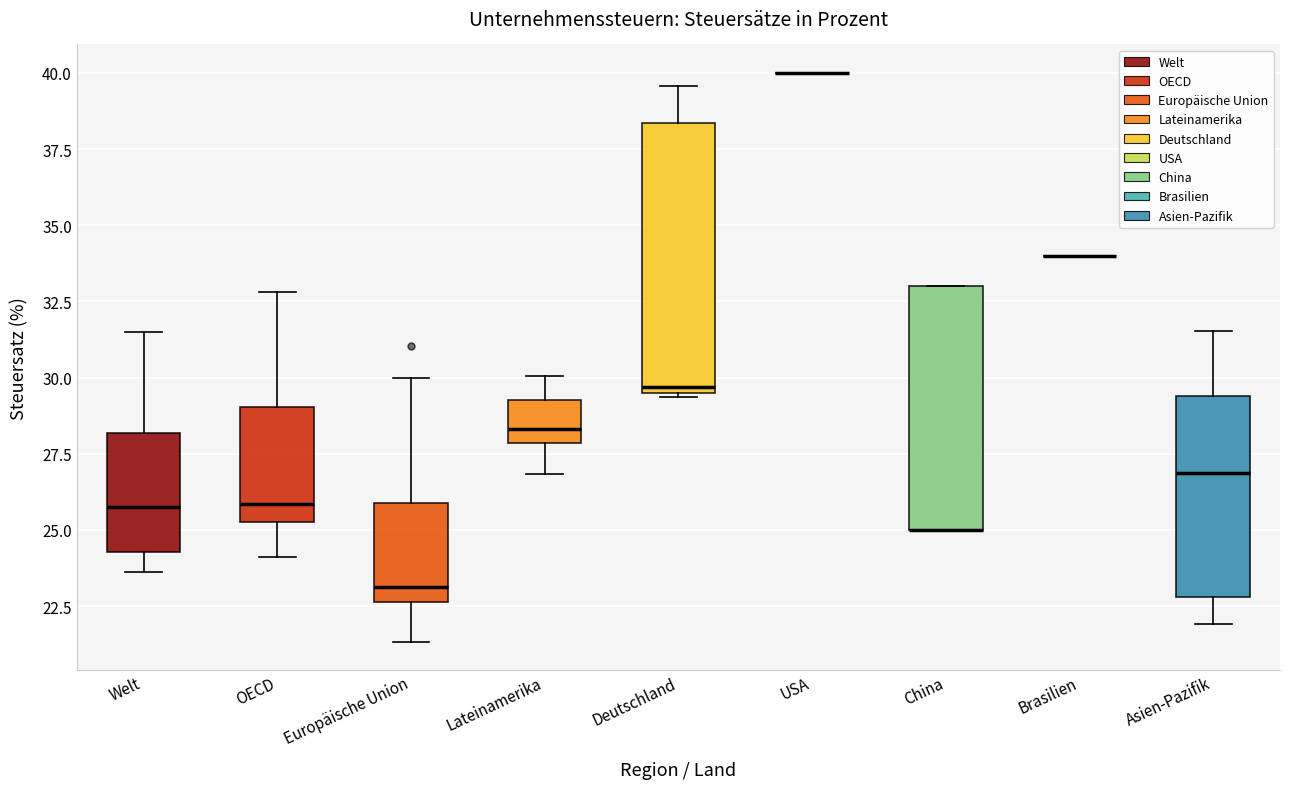

Reading left to right, transcribe this box plot: for each box, give where its median line is, the range the box spans, and where its two whiskers end, as read against the y-axis. The values are not printed on the chart, so give them approximately, as read against the axis.

Welt: median 25.5, box 24.5 to 28.0, whiskers 23.5 to 31.5
OECD: median 26.0, box 25.5 to 29.0, whiskers 24.0 to 33.0
Europäische Union: median 23.0, box 22.5 to 26.0, whiskers 21.5 to 30.0
Lateinamerika: median 28.5, box 28.0 to 29.5, whiskers 27.0 to 30.0
Deutschland: median 29.5 (just above the box's lower edge), box 29.5 to 38.5, whiskers 29.5 to 39.5
USA: box collapsed to a line at 40.0, whiskers 40.0 to 40.0
China: median 25.0 (drawn on the box's lower edge), box 25.0 to 33.0, whiskers 25.0 to 33.0
Brasilien: box collapsed to a line at 34.0, whiskers 34.0 to 34.0
Asien-Pazifik: median 27.0, box 23.0 to 29.5, whiskers 22.0 to 31.5